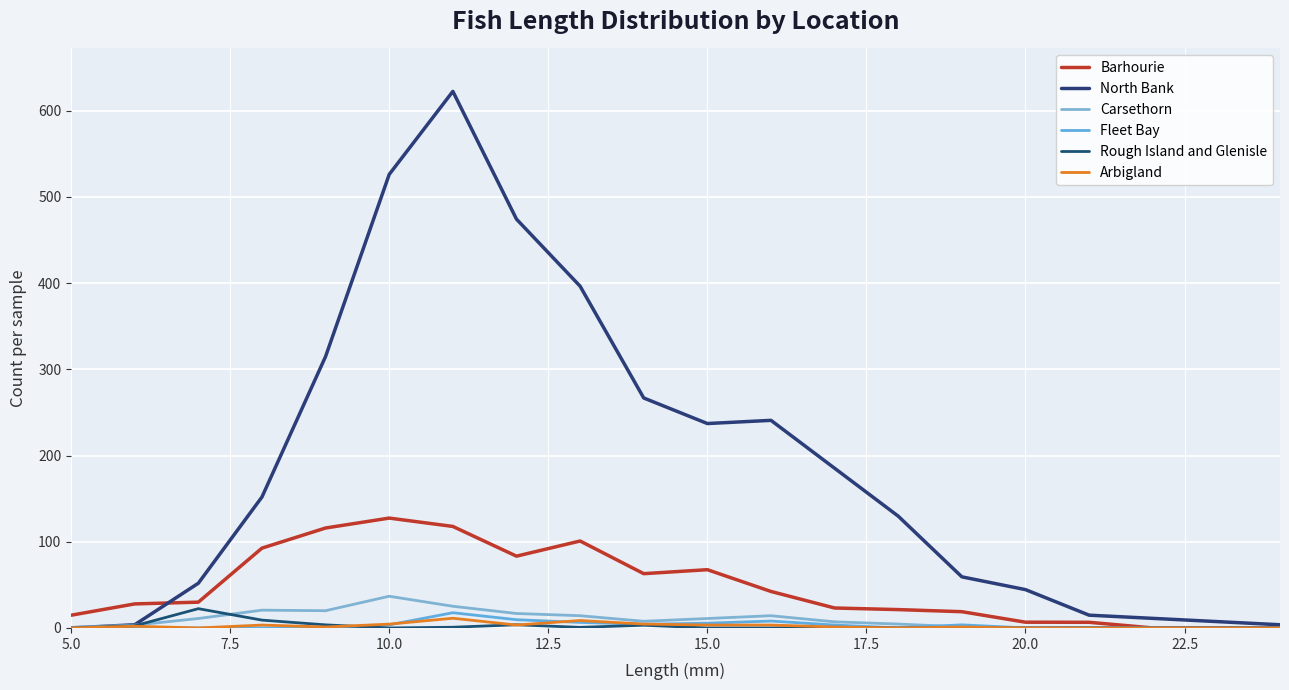

How many series are shown in this chart?

6